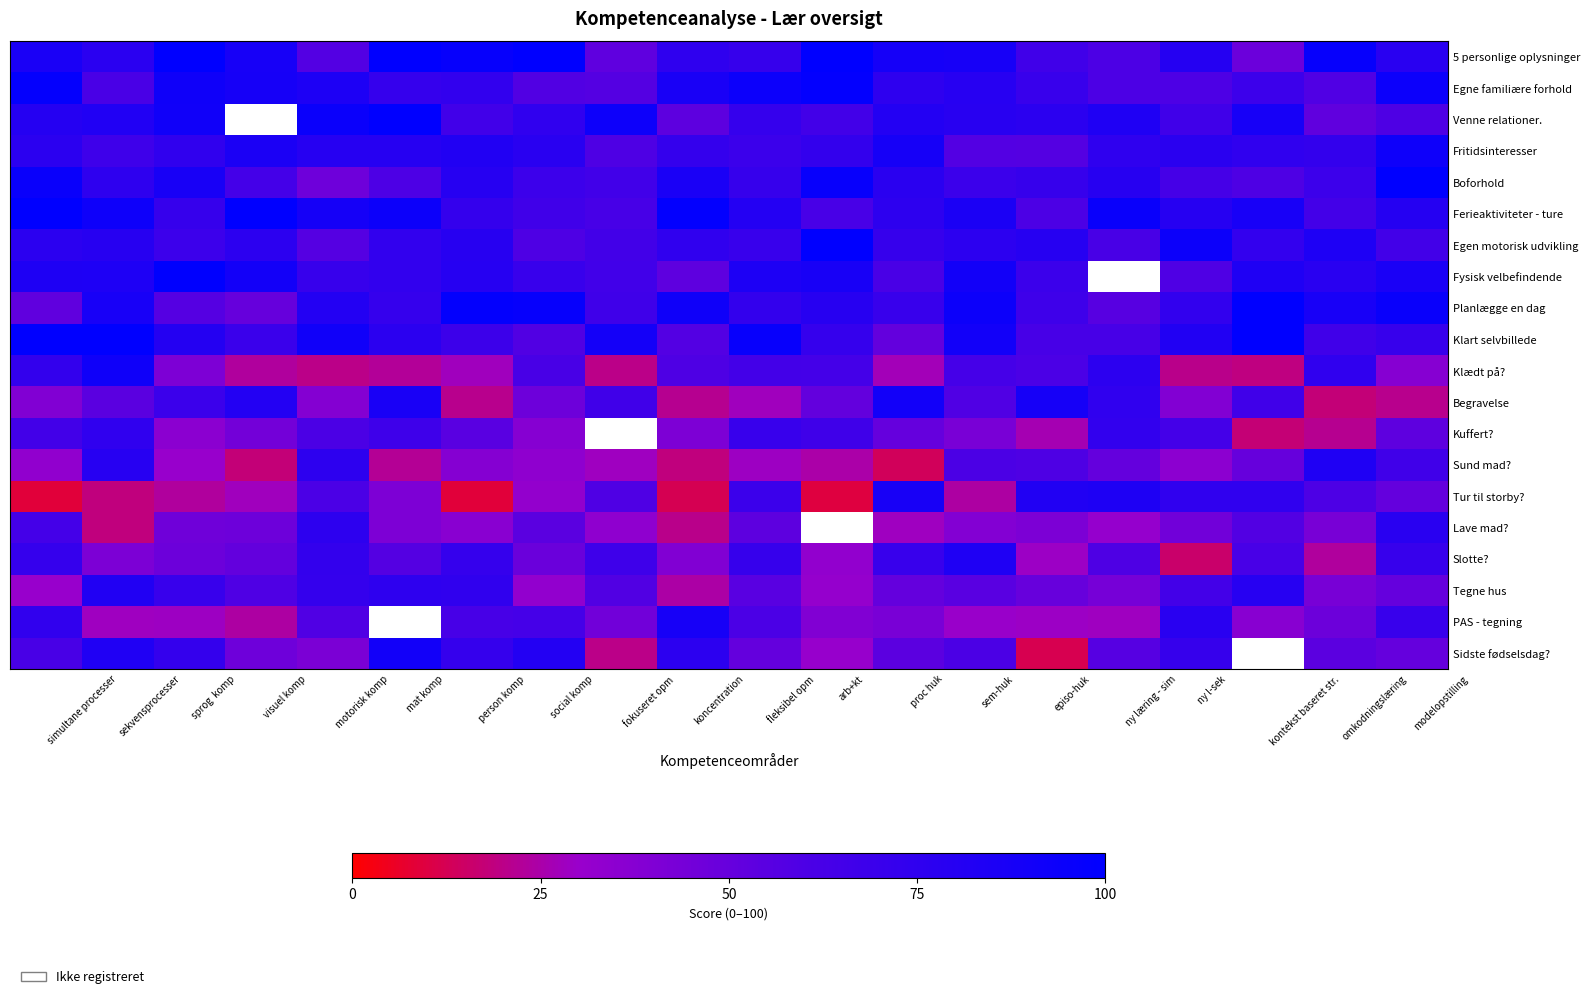

At how many categories does at least one series exceed 64?

20